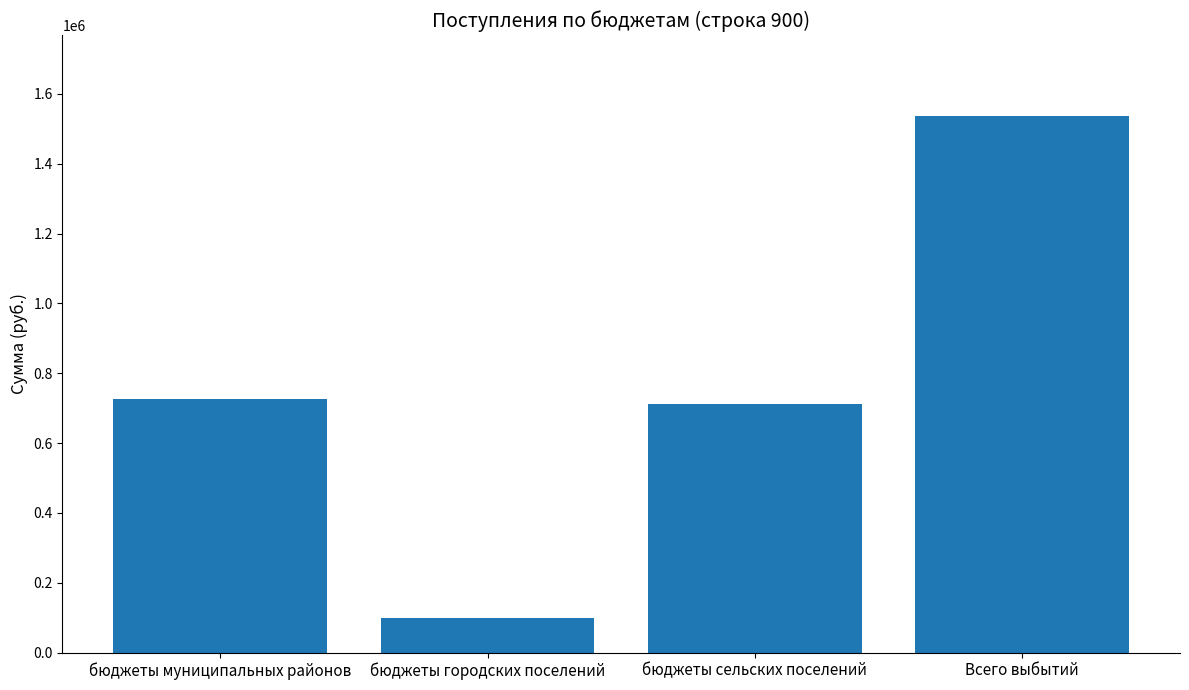

What is the change in value from бюджеты муниципальных районов to Всего выбытий?

+811603.5